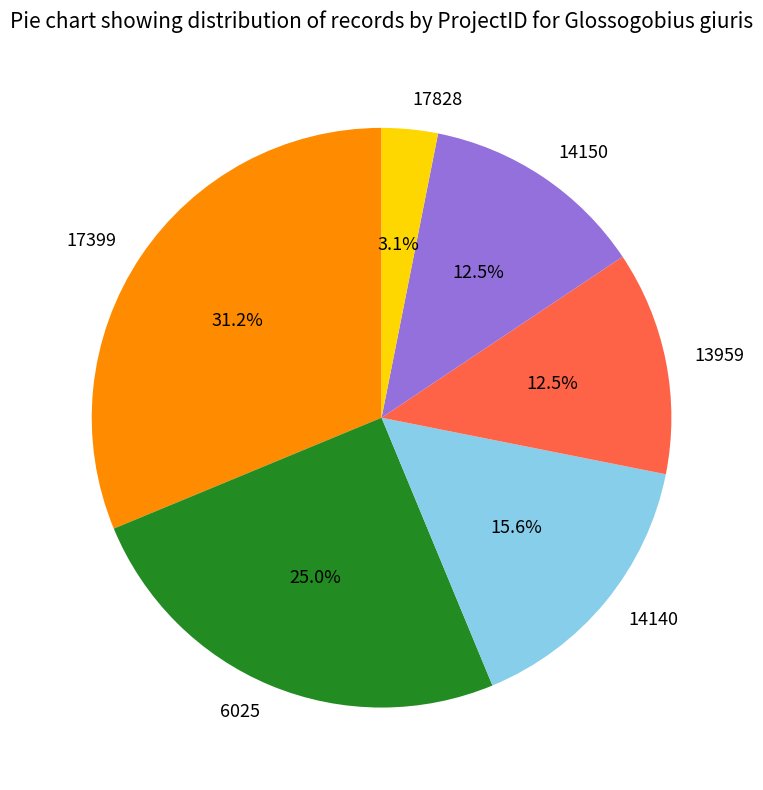

Does 13959 represent more than half of the total?

No